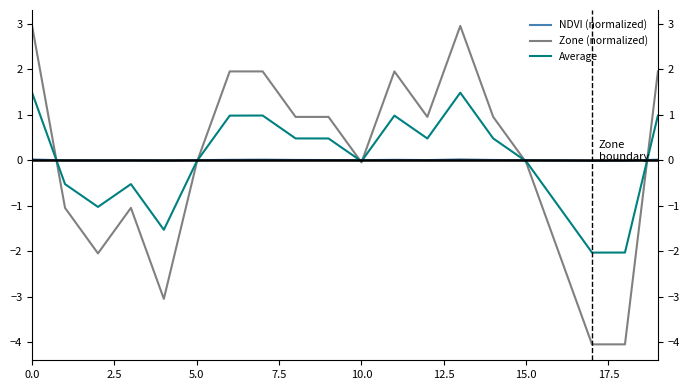

How many data points in NDVI (normalized) are above 0?

10